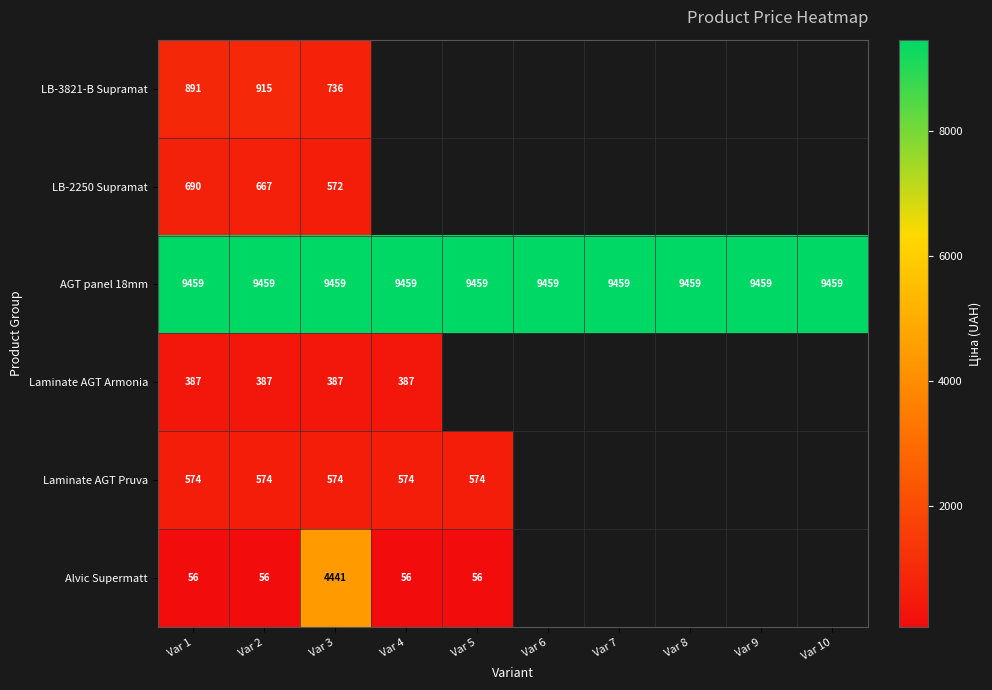

At how many categories does at least one series exceed 7372?

10